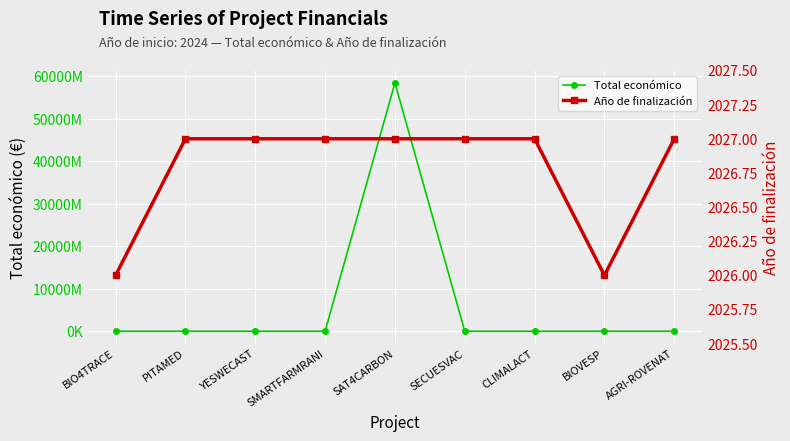

What is the greatest value displayed?

58462941715